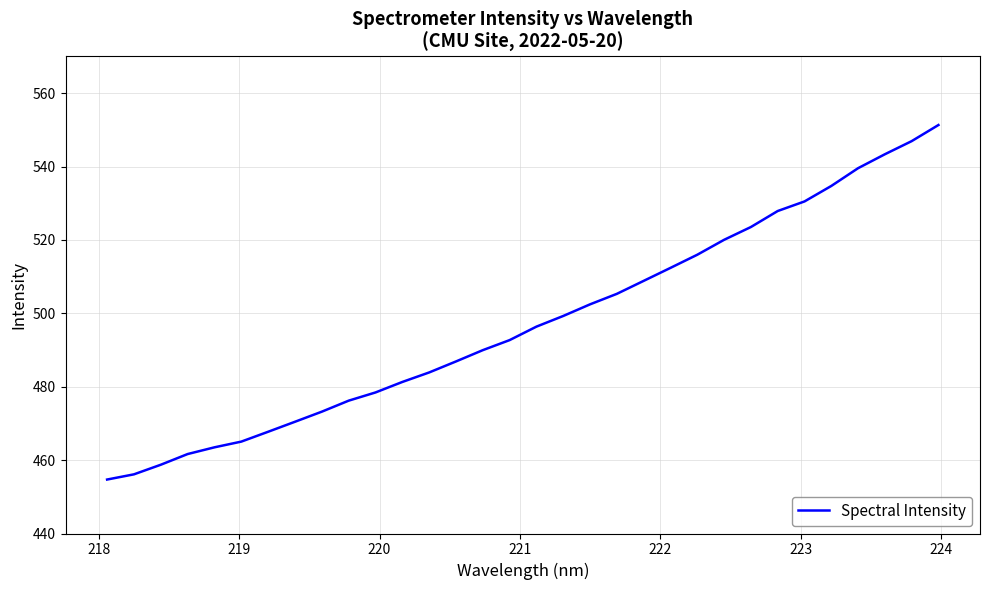

What is the maximum value shown in the chart?

551.3